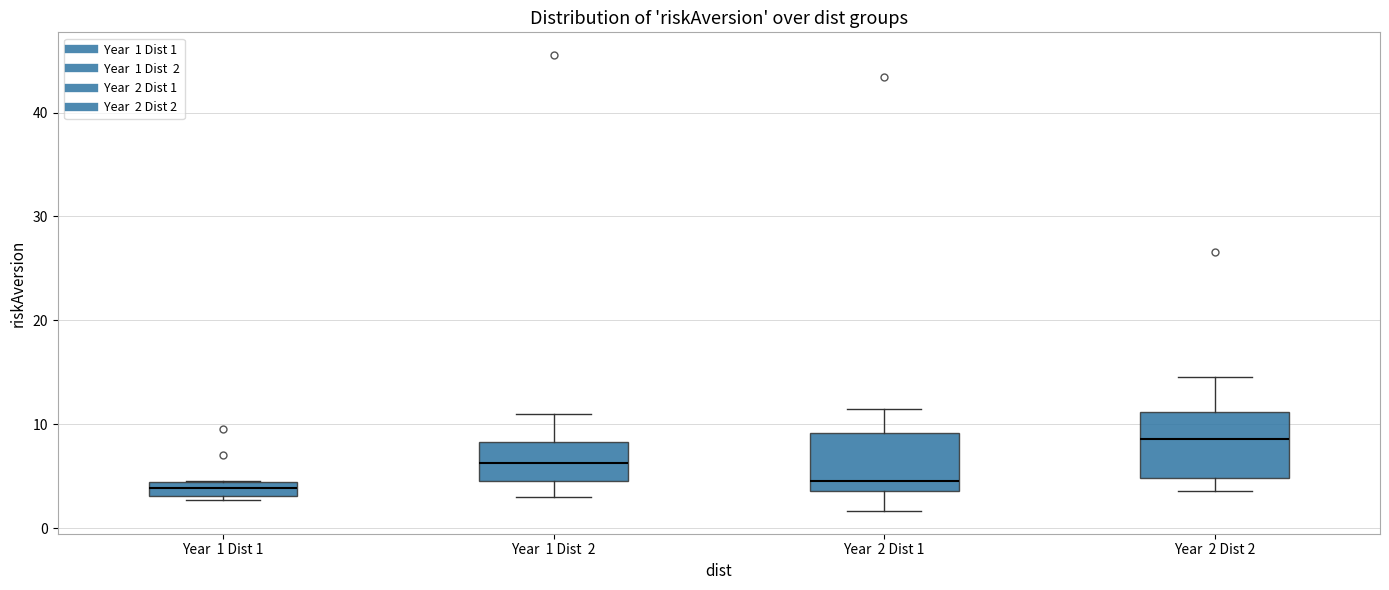

Which box has the highest median line?

Year 2 Dist 2